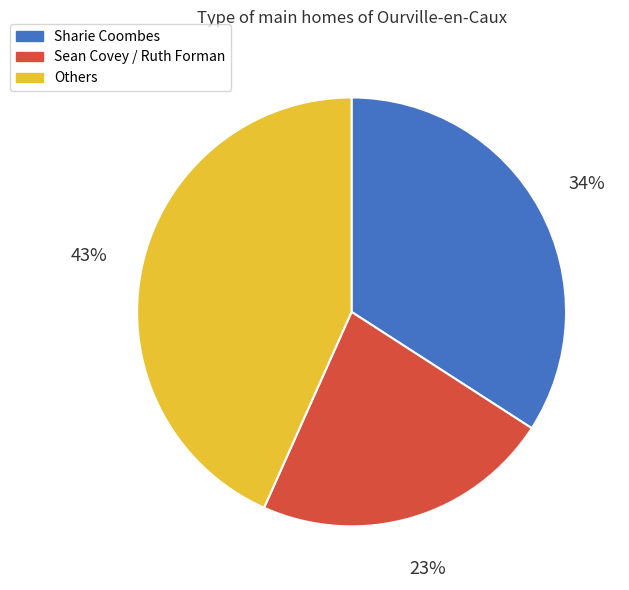

What percentage is the Others slice, to the nearest percent?

43%